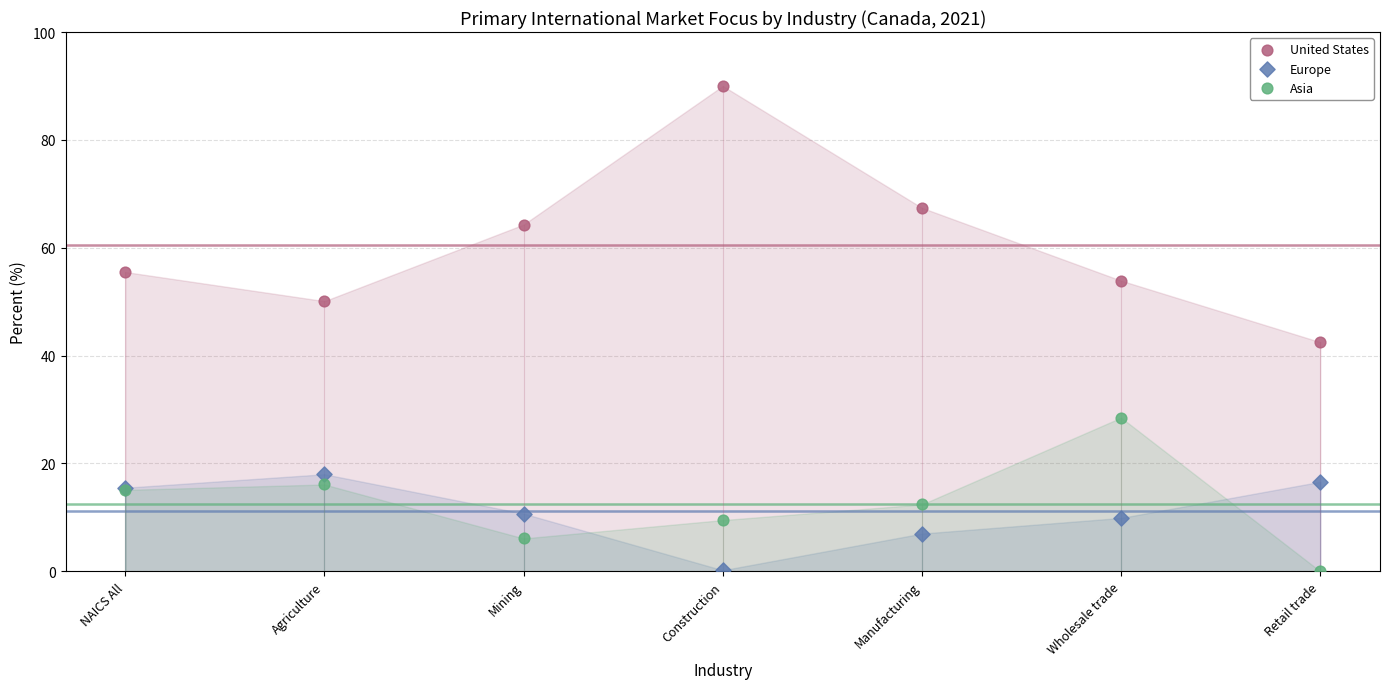

Across all series, what Y value is closest to 45?

42.5